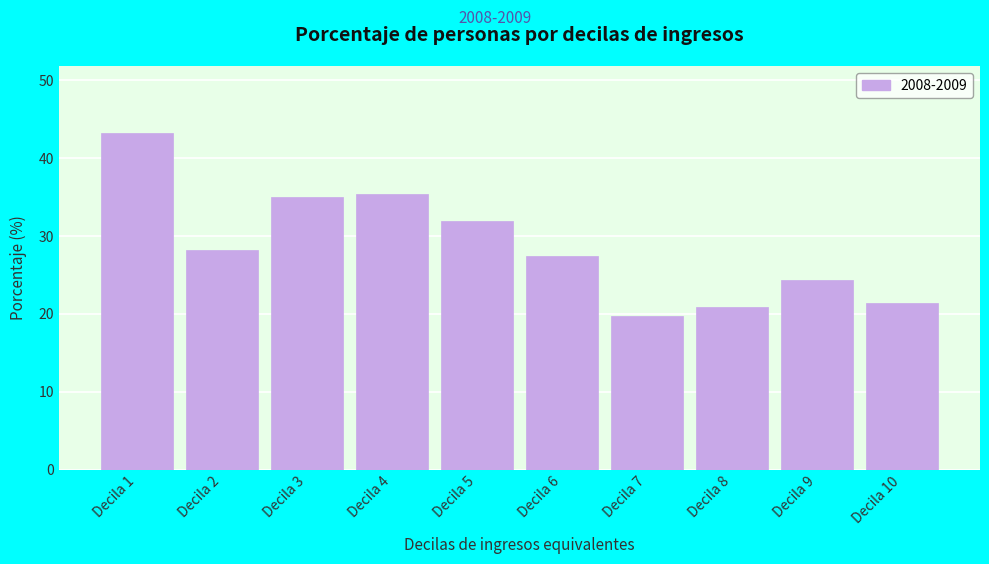

Reading right to left, extract all data points from this chart.

Decila 10=21.4	Decila 9=24.4	Decila 8=20.9	Decila 7=19.7	Decila 6=27.5	Decila 5=32.0	Decila 4=35.4	Decila 3=35.0	Decila 2=28.2	Decila 1=43.2